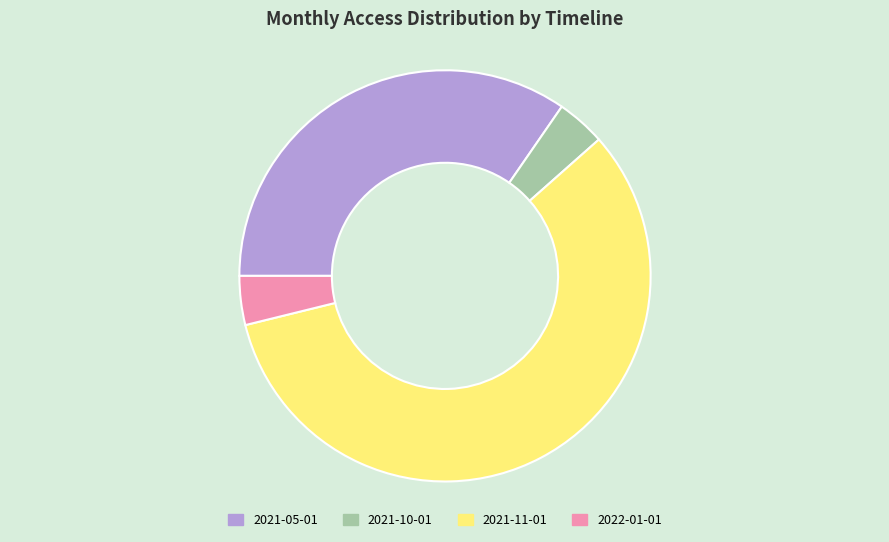

The 2021-10-01 slice represents 4% of the pie. True or false?

True